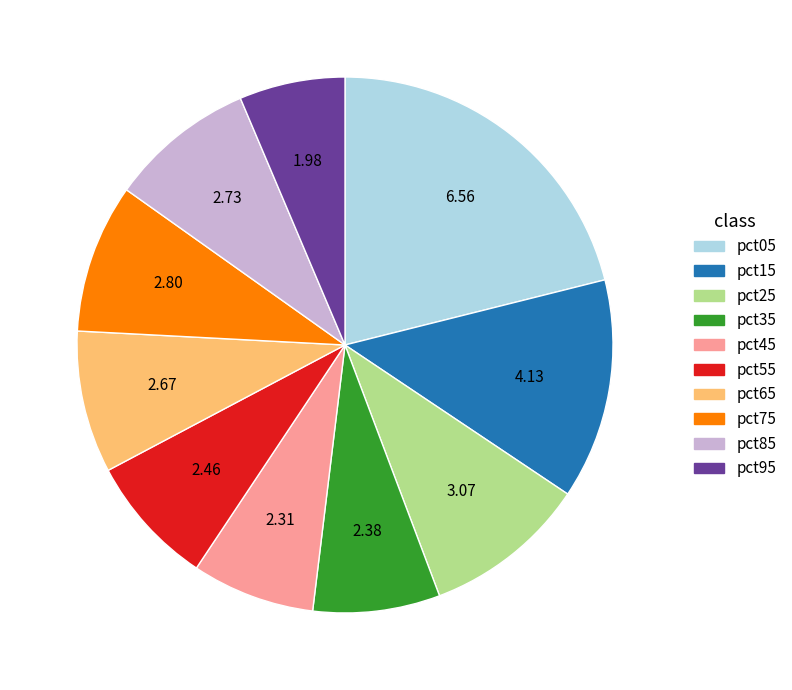

Is pct35 the majority of the pie?

No